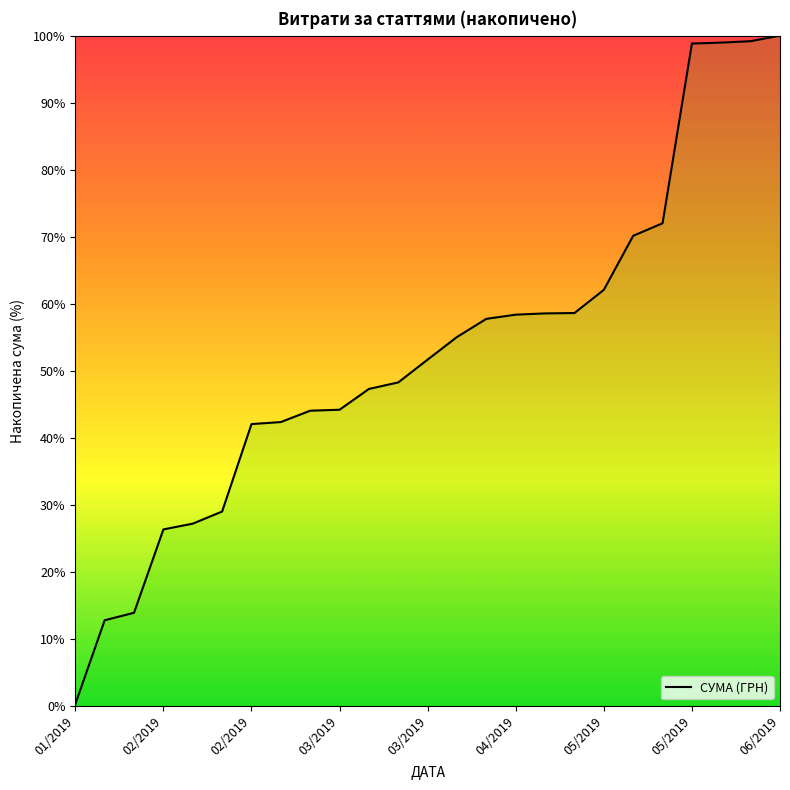

What is the greatest value displayed?

100.0